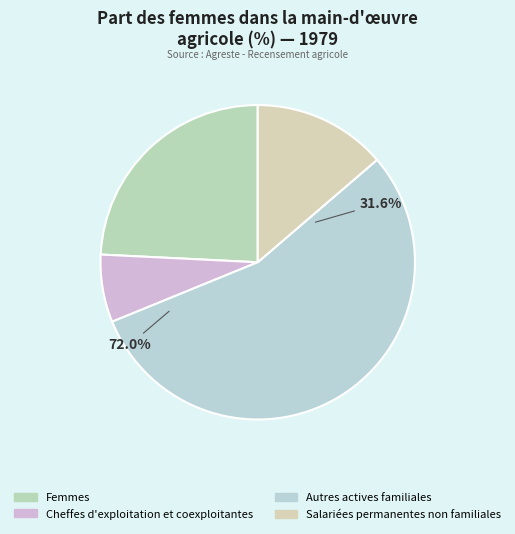

Between Femmes and Cheffes d'exploitation et coexploitantes, which is larger?

Femmes